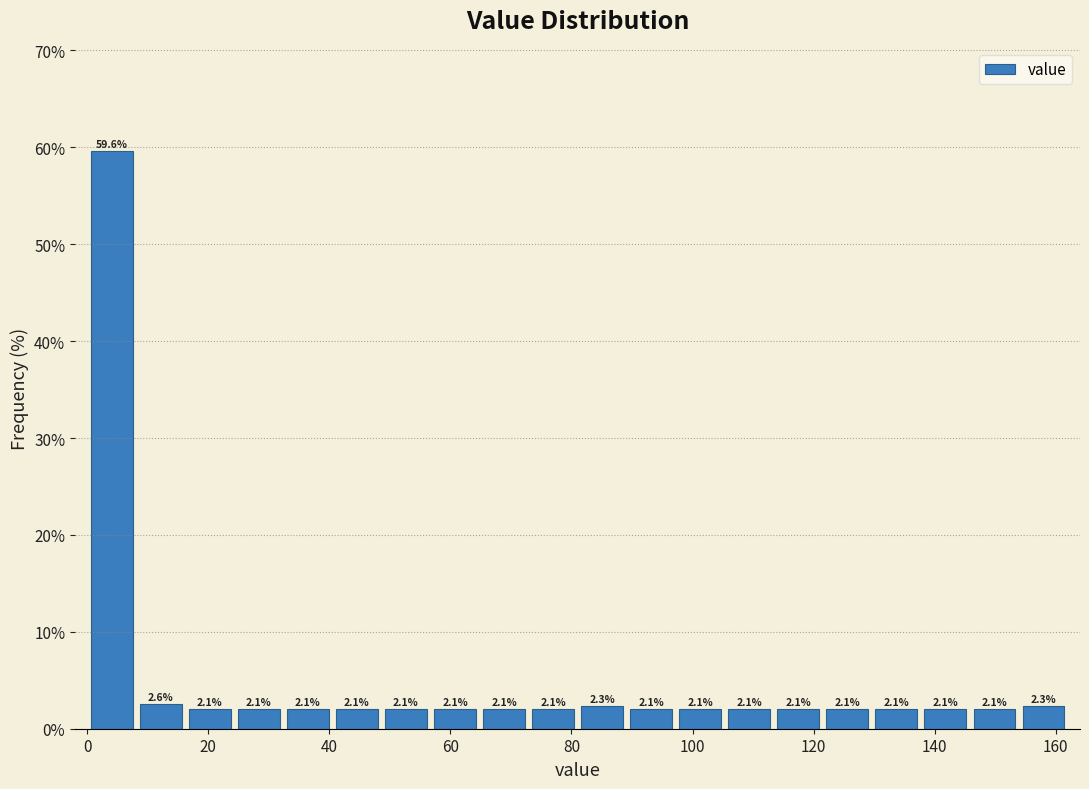

What is the height of the bar covering 0 to 8 on the x-axis? The bar edges are not printed on the chart, so give them approximately, as read against the axis.

59.6